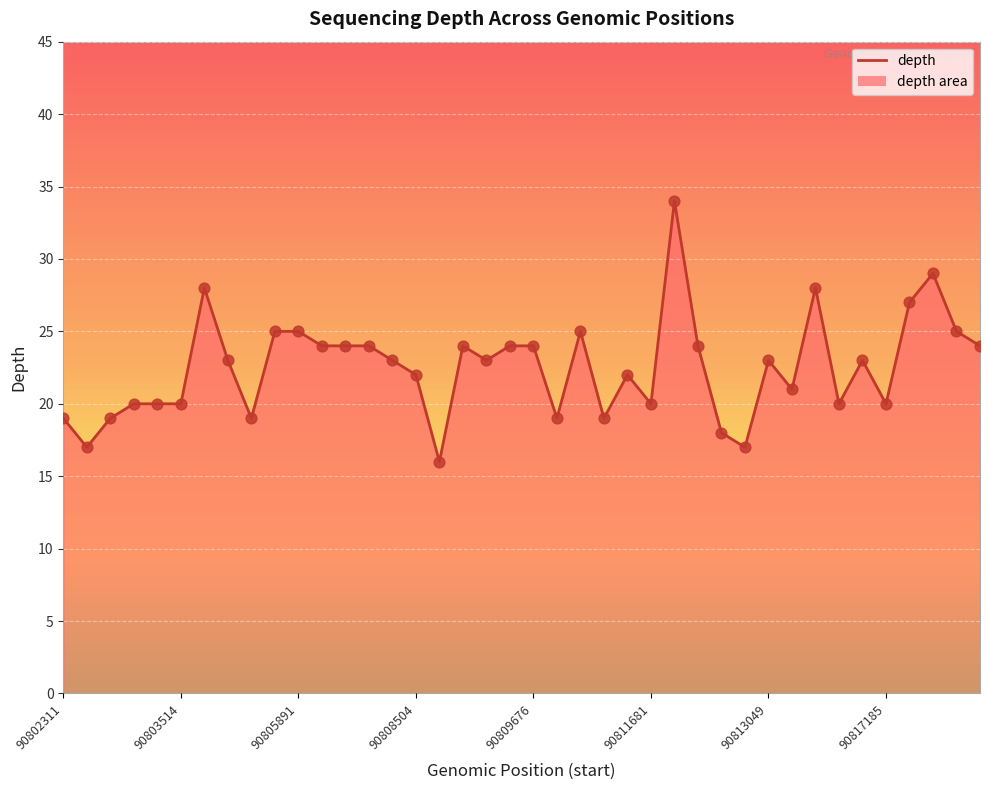

Which has a higher value, 90802311 or 90803942?

90803942